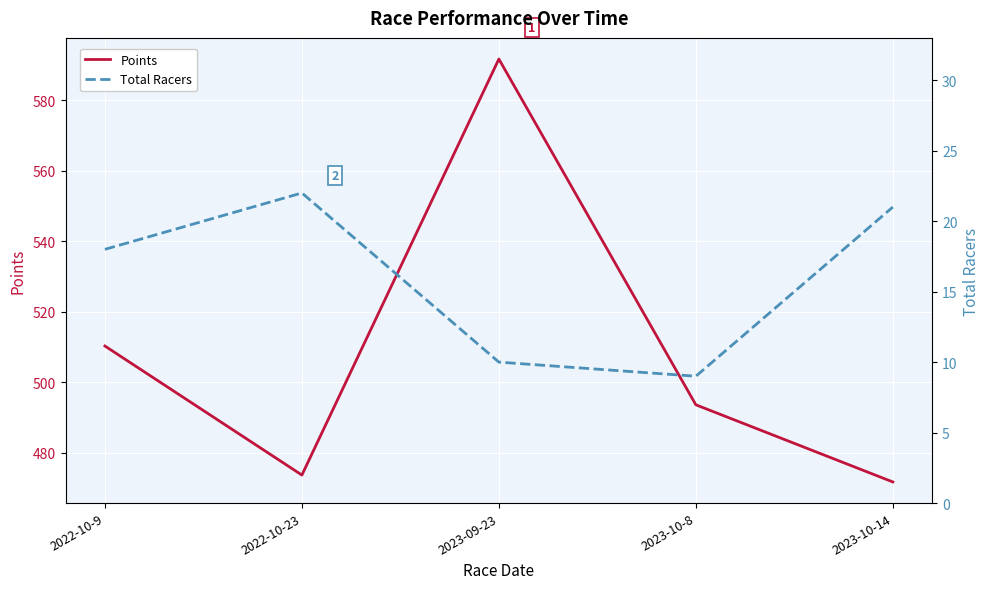

Reading left to right, extract all data points from this chart.

Points: 510.3	473.6	591.7	493.6	471.7
Total Racers: 18.0	22.0	10.0	9.0	21.0